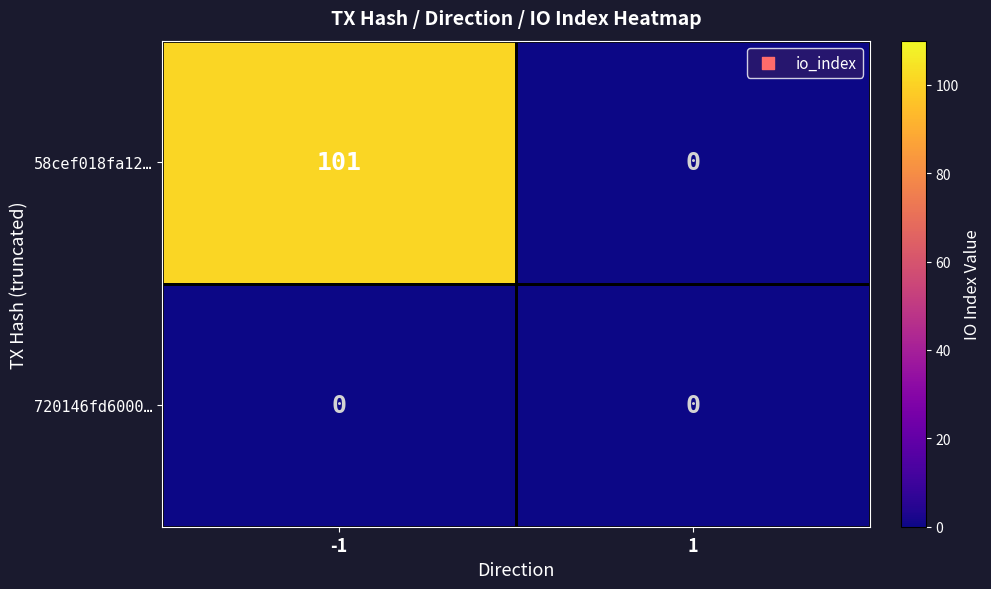

At how many categories does at least one series exceed 8?

1